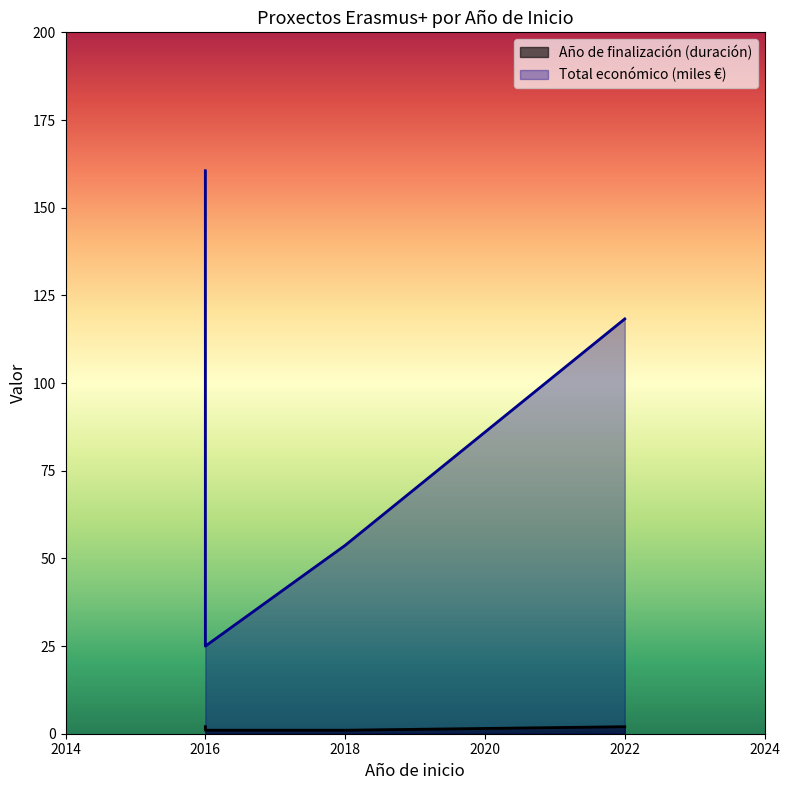

At which label does the data first exceed 118?

2016